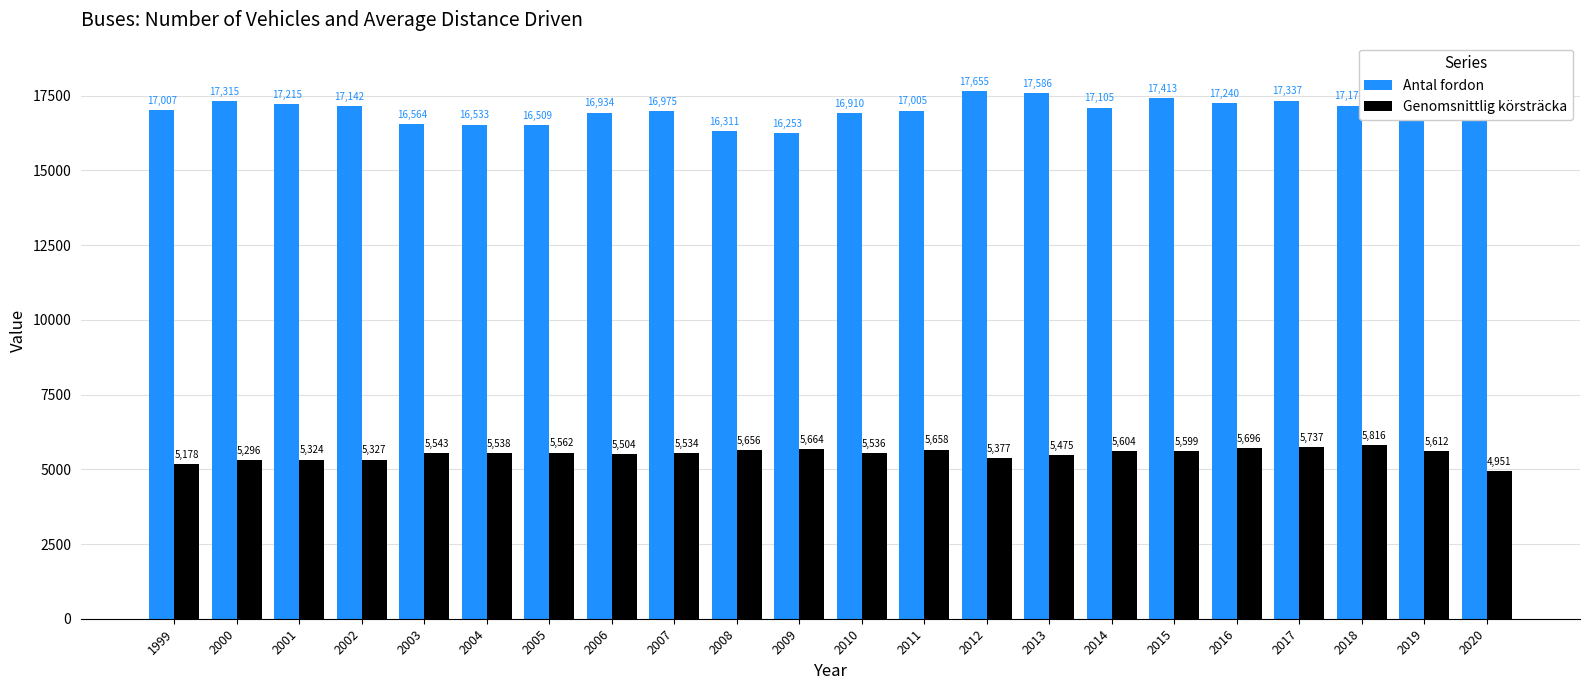

At which label does Antal fordon reach its minimum?

2009